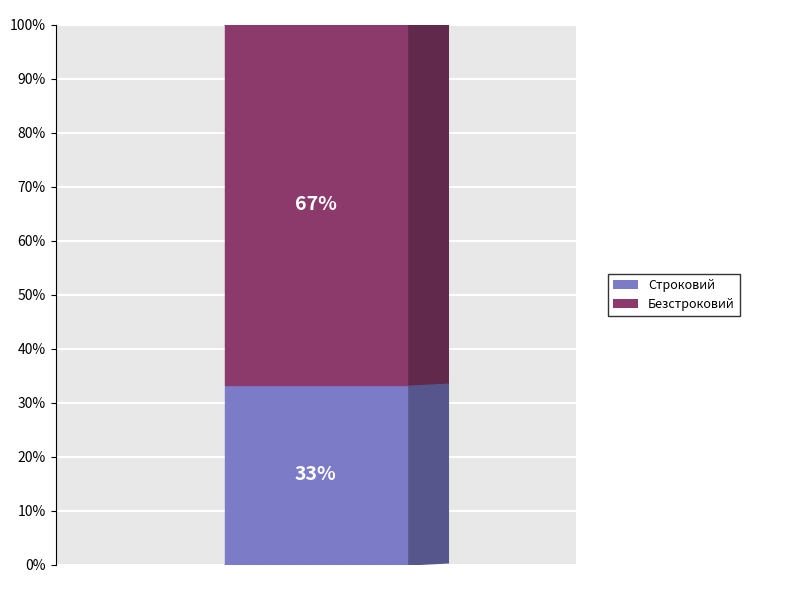

Between Безстроковий and Строковий, which is larger?

Безстроковий